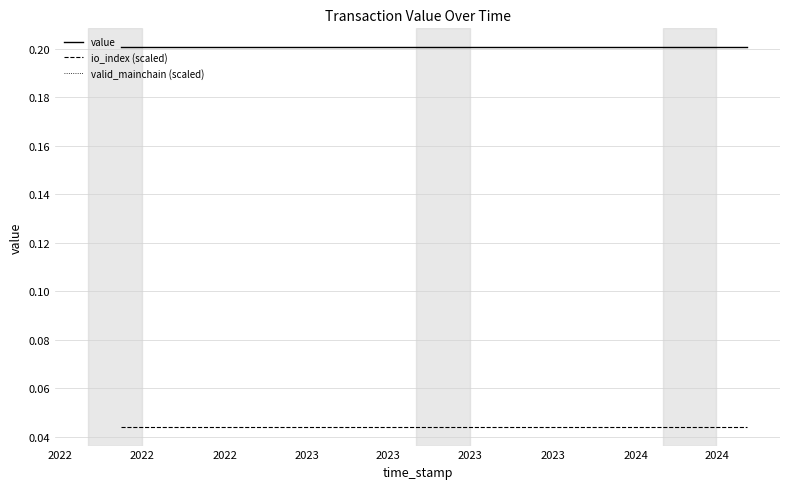

True or false: valid_mainchain (scaled) and value intersect in this chart.

False